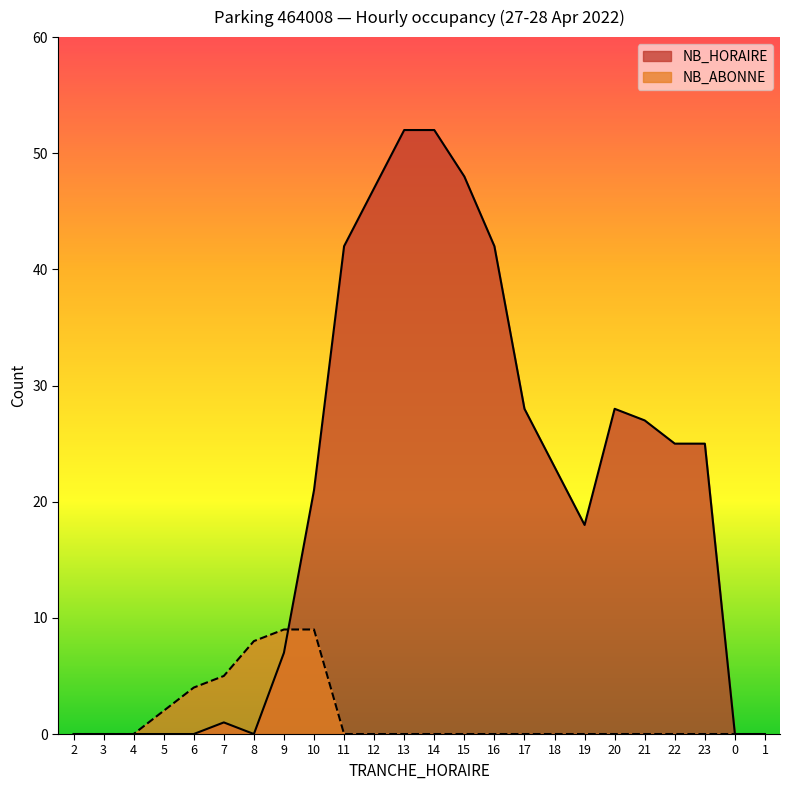

Reading right to left, list all the values displayed in this chart.

NB_HORAIRE: 1=0	0=0	23=25	22=25	21=27	20=28	19=18	18=23	17=28	16=42	15=48	14=52	13=52	12=47	11=42	10=21	9=7	8=0	7=1	6=0	5=0	4=0	3=0	2=0
NB_ABONNE: 1=0	0=0	23=0	22=0	21=0	20=0	19=0	18=0	17=0	16=0	15=0	14=0	13=0	12=0	11=0	10=9	9=9	8=8	7=5	6=4	5=2	4=0	3=0	2=0